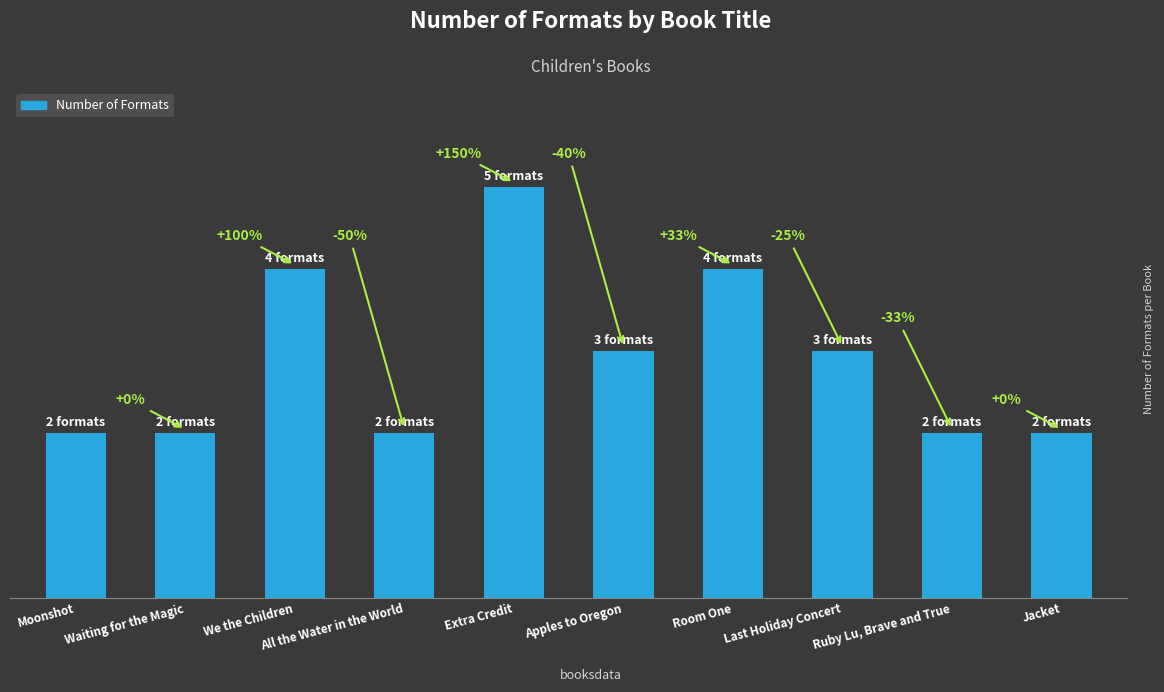

What is the change in value from Apples to Oregon to Ruby Lu, Brave and True?

-1